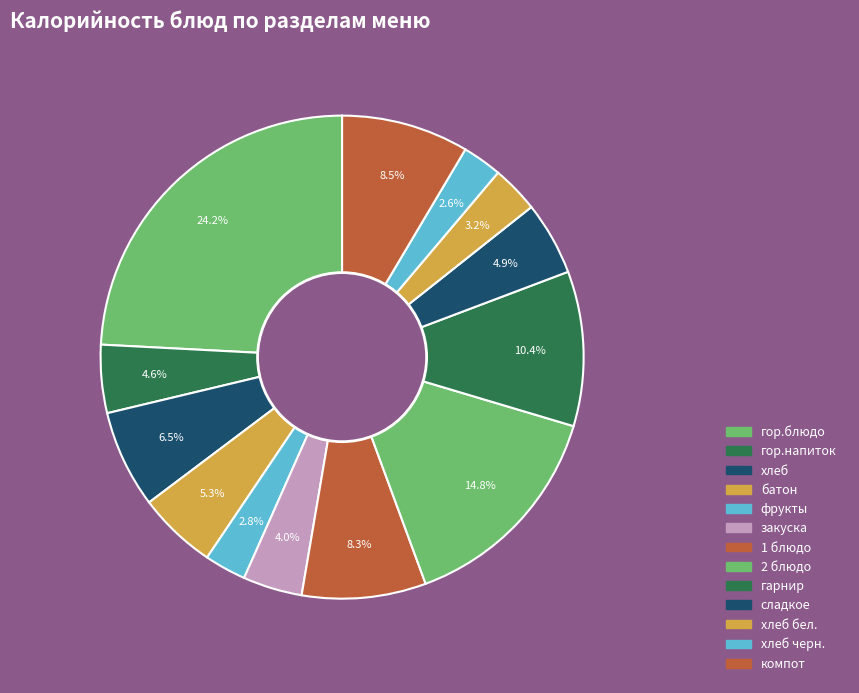

How many slices are in this pie chart?

13